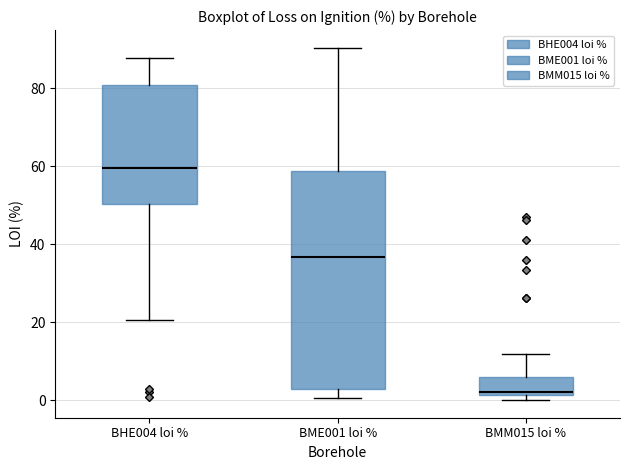

Where does the median line of the box for BHE004 loi % sit on the y-axis? The values are not printed on the chart, so give them approximately, as read against the axis.

60